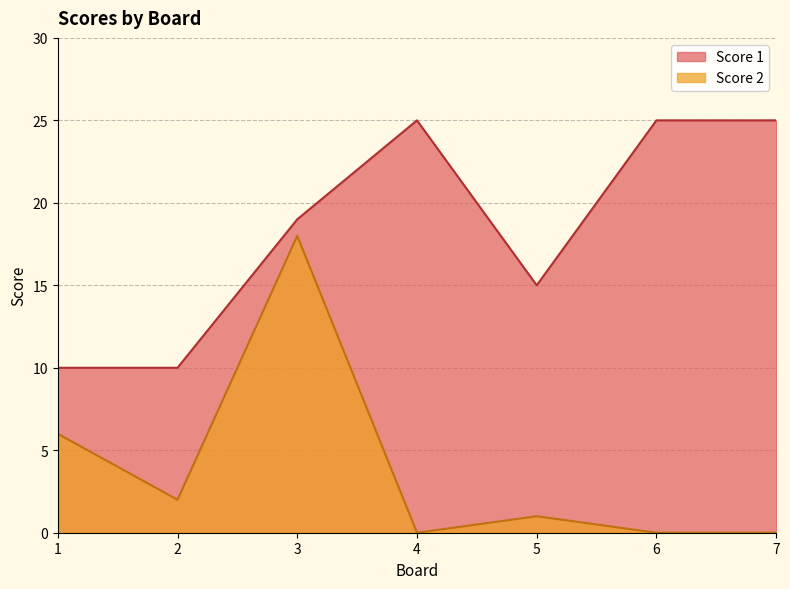

True or false: Score 1 has more than 0 interior local peaks.

True